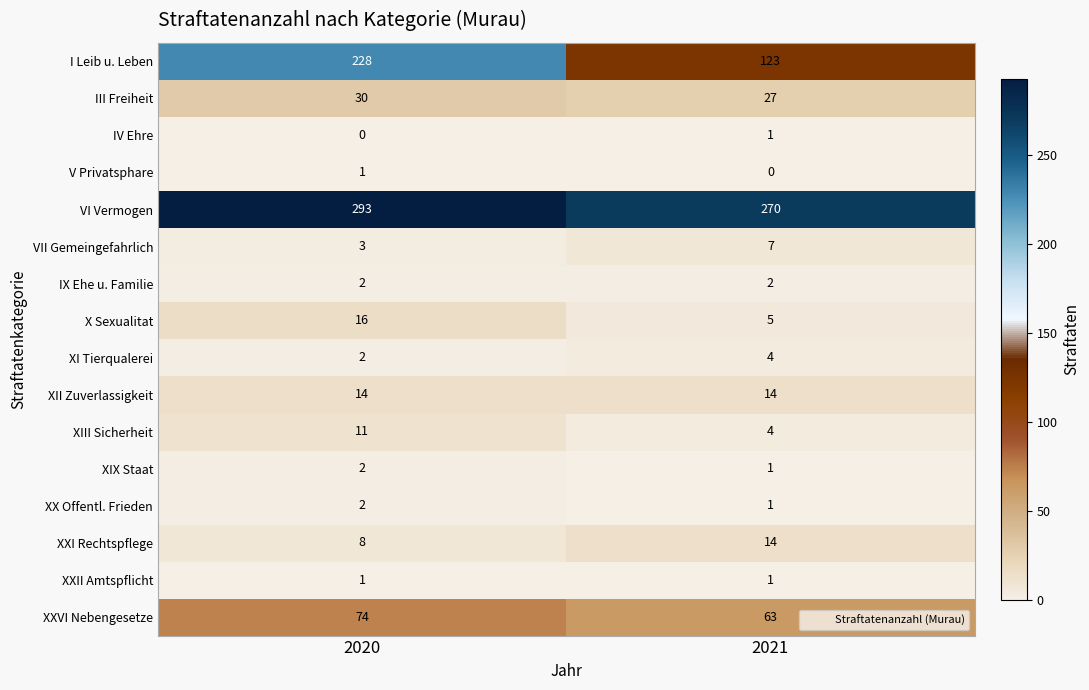

Is the value of XI Tierqualerei at 2021 greater than the value of VII Gemeingefahrlich at 2021?

No